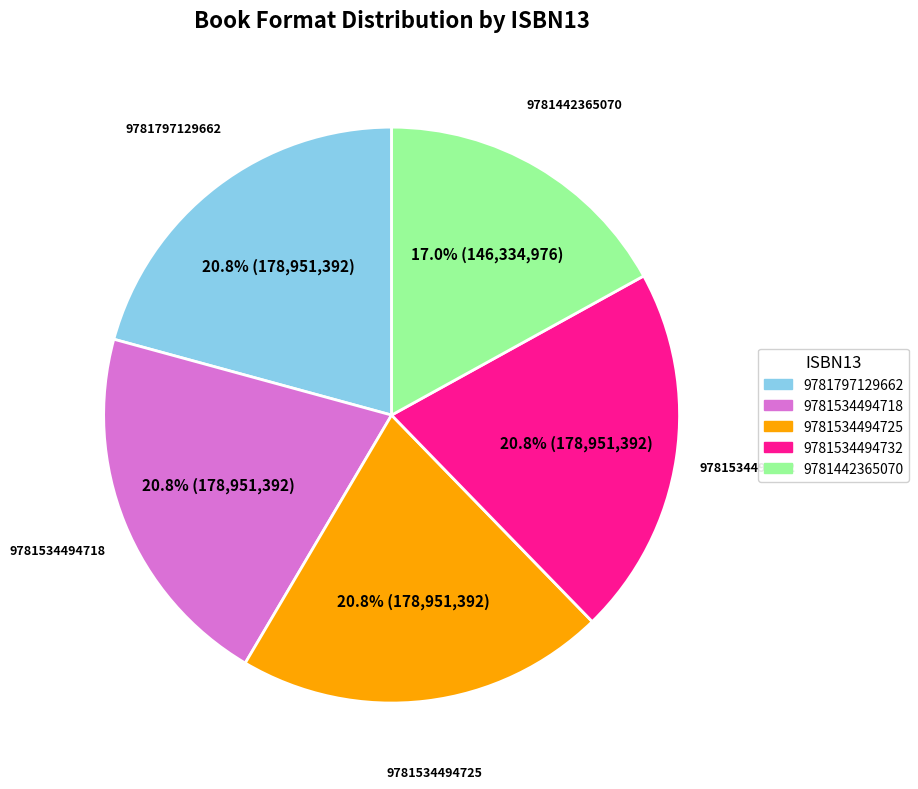

How many segments does this pie chart have?

5